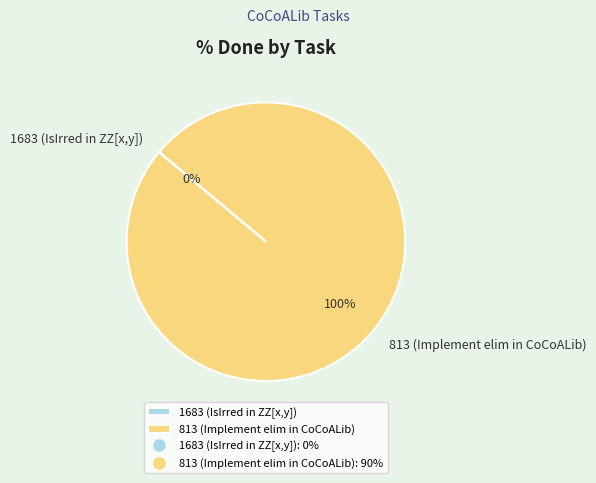

Is it true that 1683 (IsIrred in ZZ[x,y]) is 0% of the pie?

True